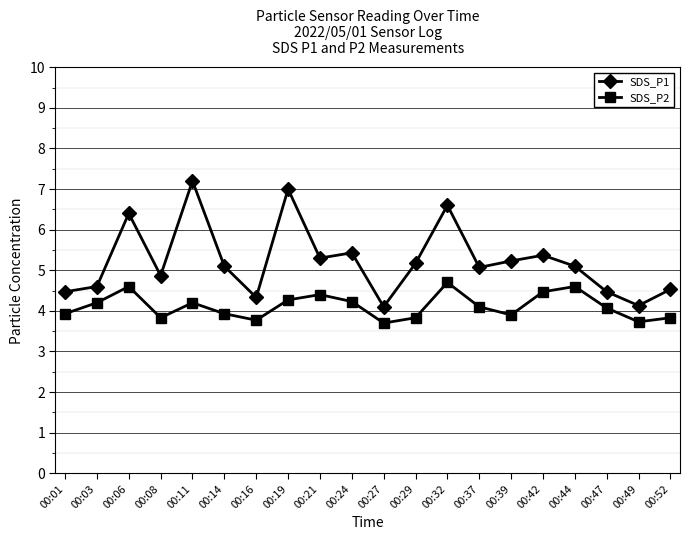

The SDS_P1 series shows 4.6 at 00:03. True or false?

True